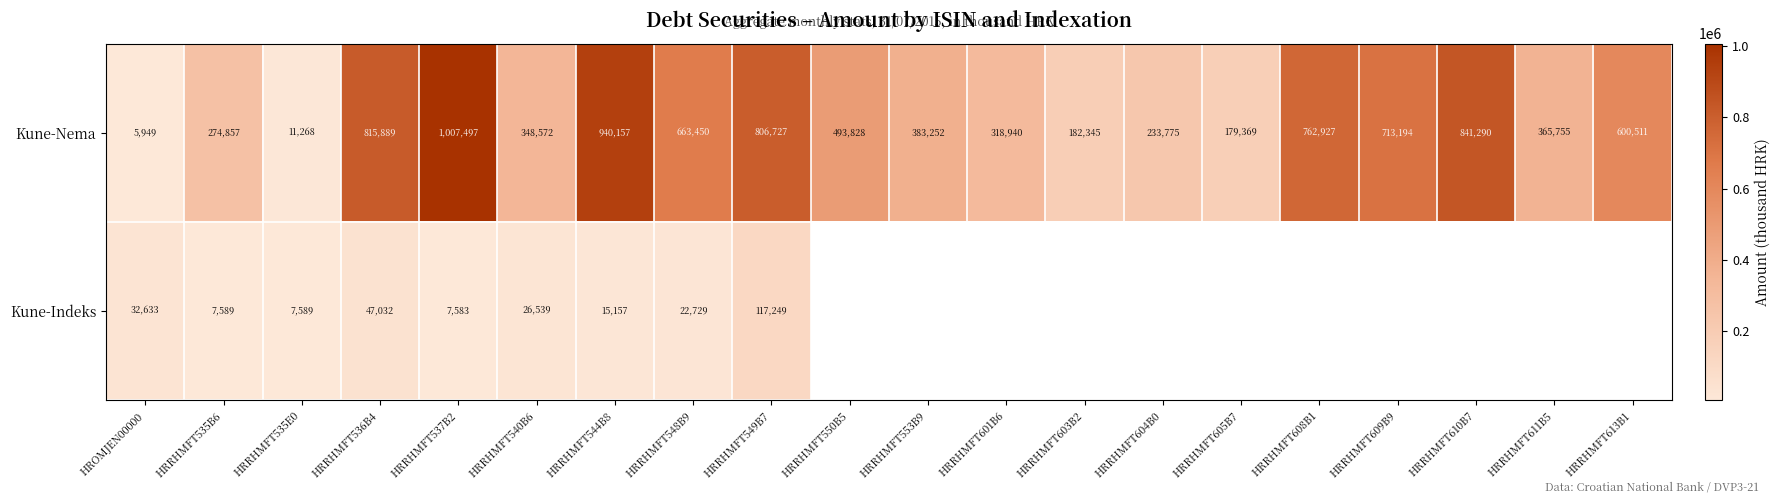

What is the difference between the maximum and minimum values in the Kune-Nema series?

1001548